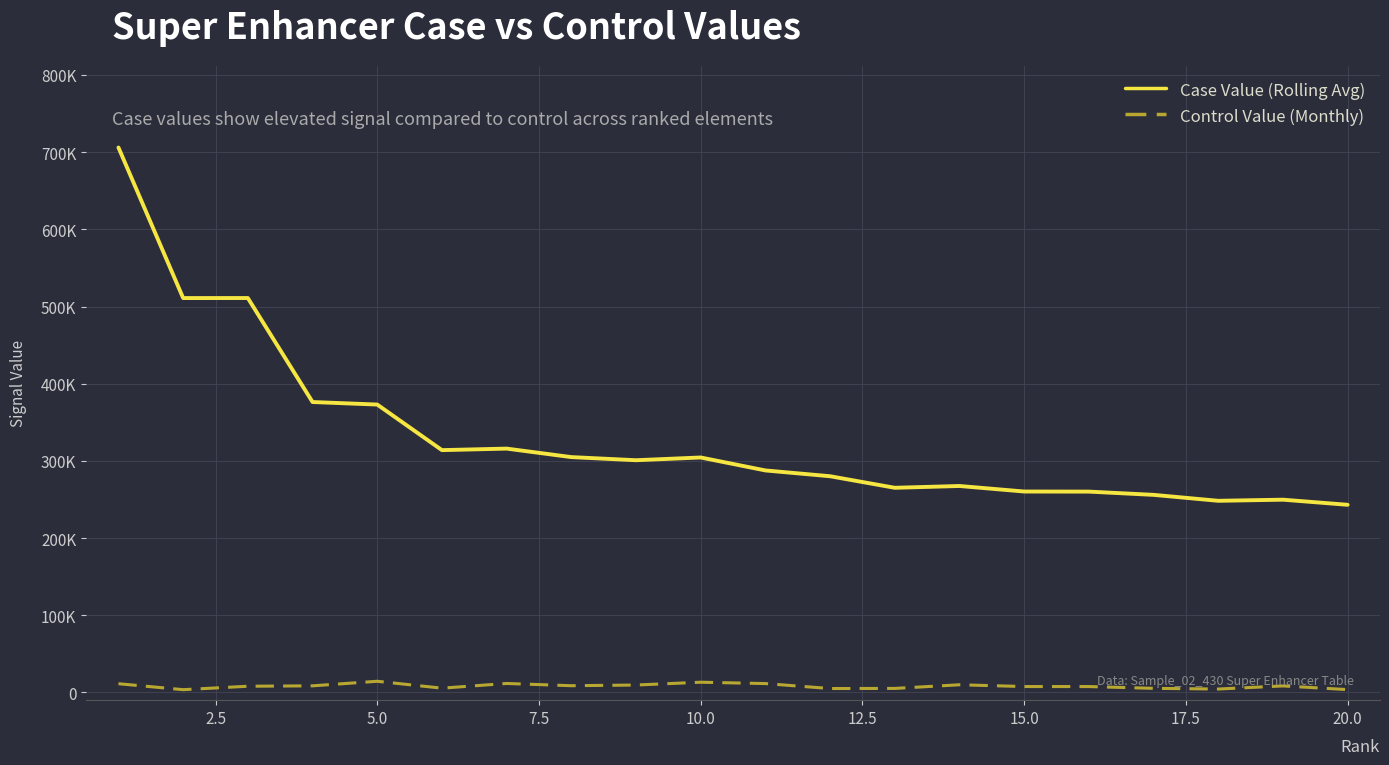

What are all the series names shown in the legend?

Case Value (Rolling Avg), Control Value (Monthly)